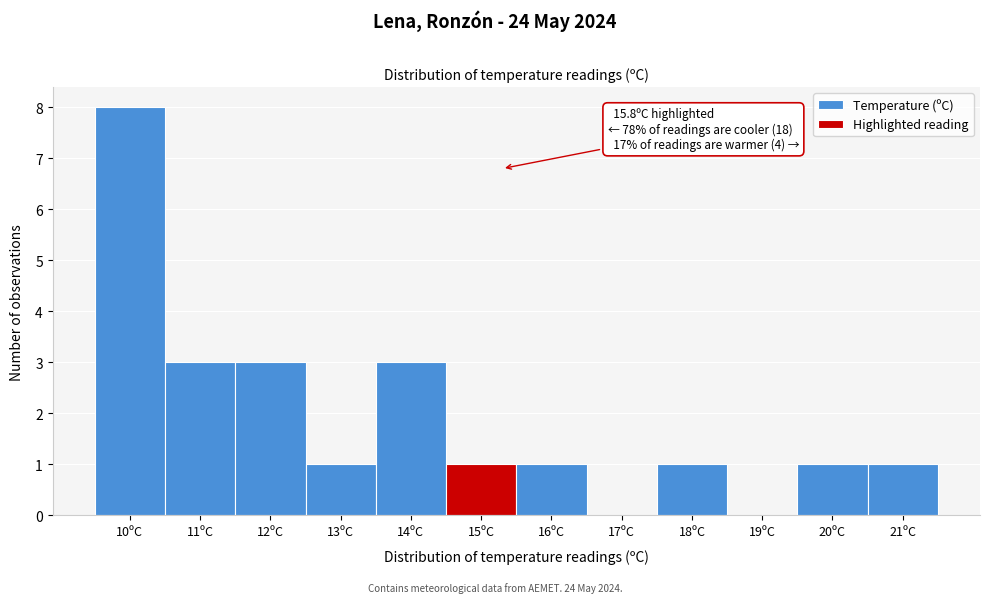

Reading left to right, what are all the values shown in this chart?

10ºC=8	11ºC=3	12ºC=3	13ºC=1	14ºC=3	15ºC=1	16ºC=1	17ºC=0	18ºC=1	19ºC=0	20ºC=1	21ºC=1